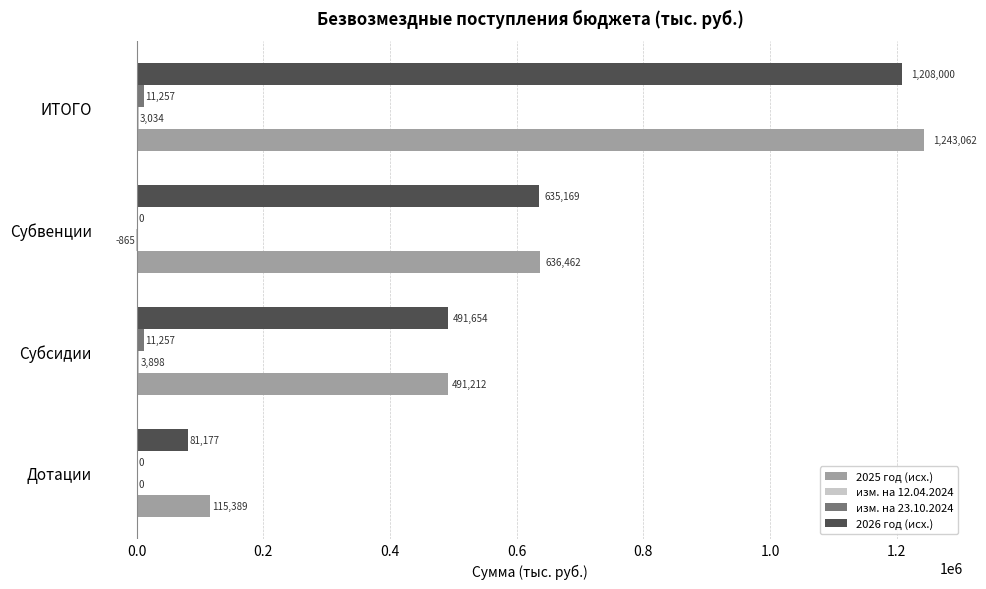

How many values in the 2026 год (исх.) series exceed 635169?

2